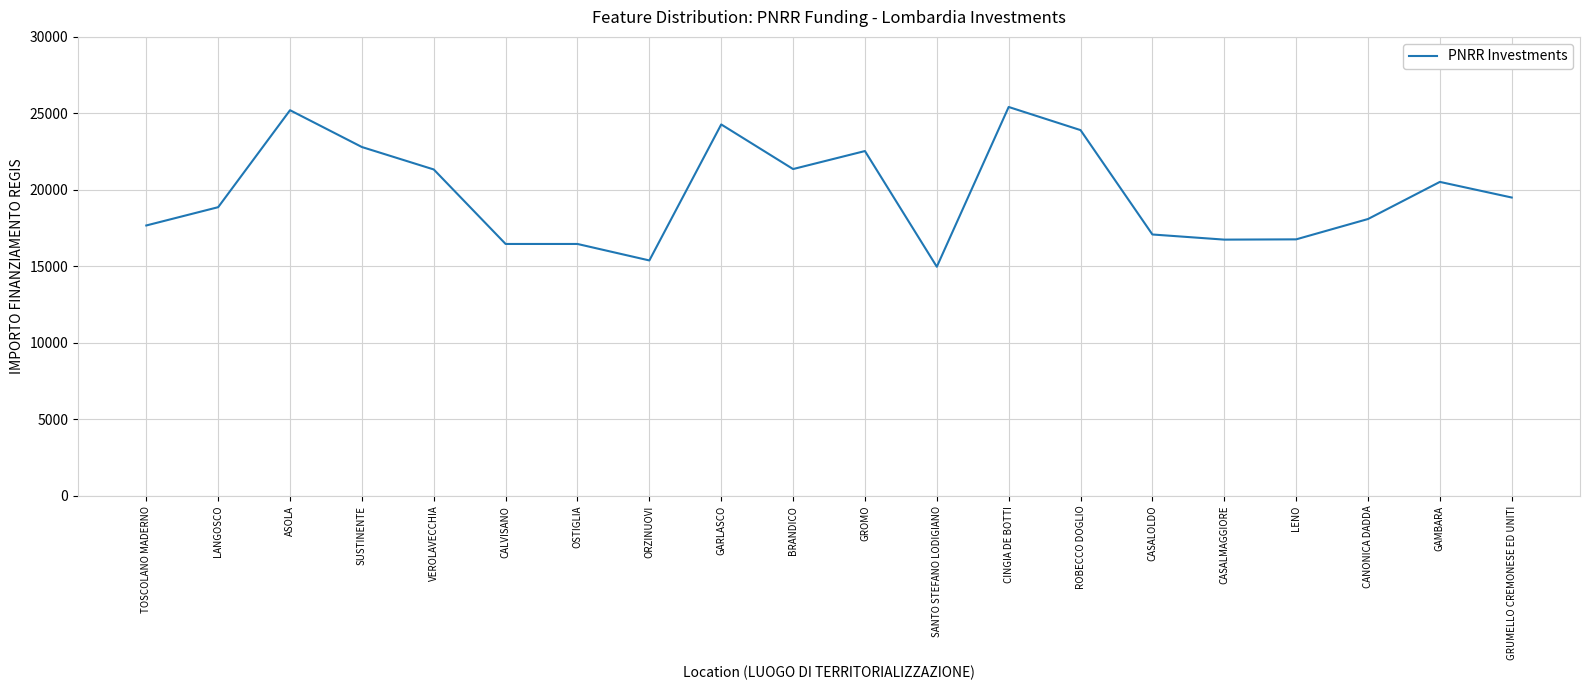

Where does the data first go above 19501?

ASOLA